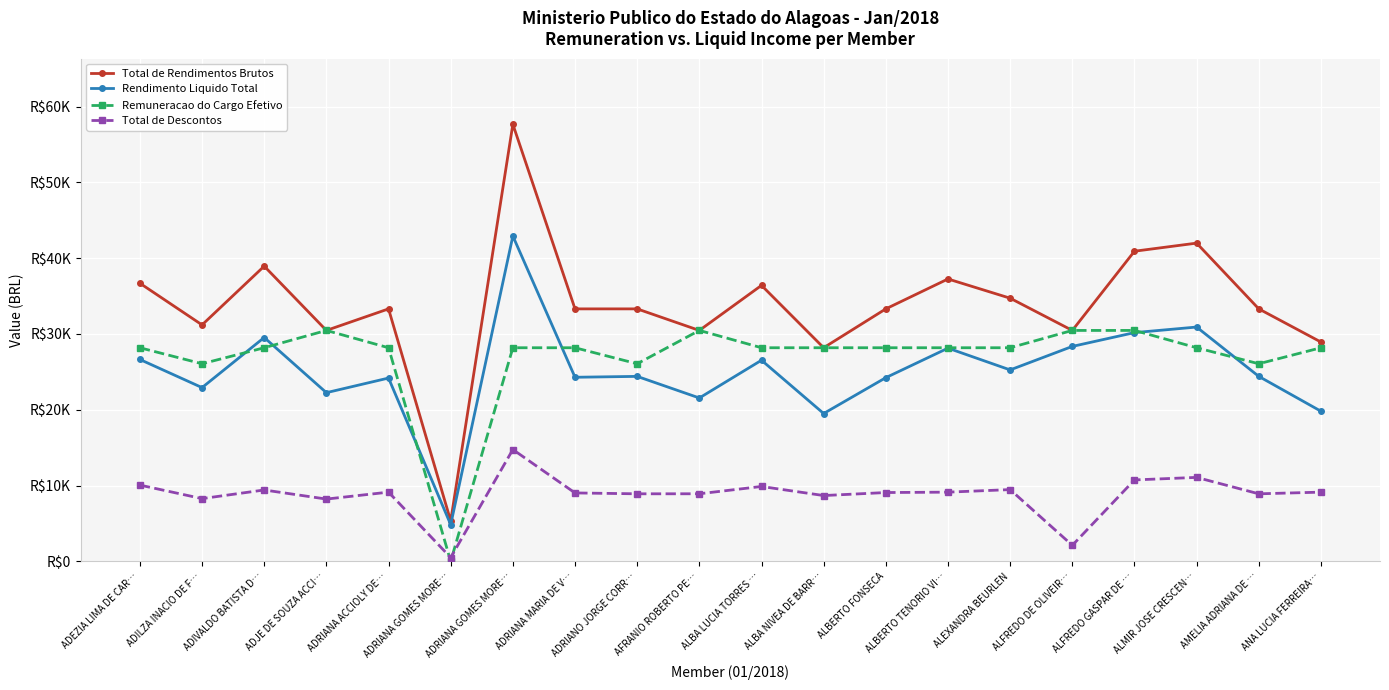

Which series has the widest spread of values?

Total de Rendimentos Brutos